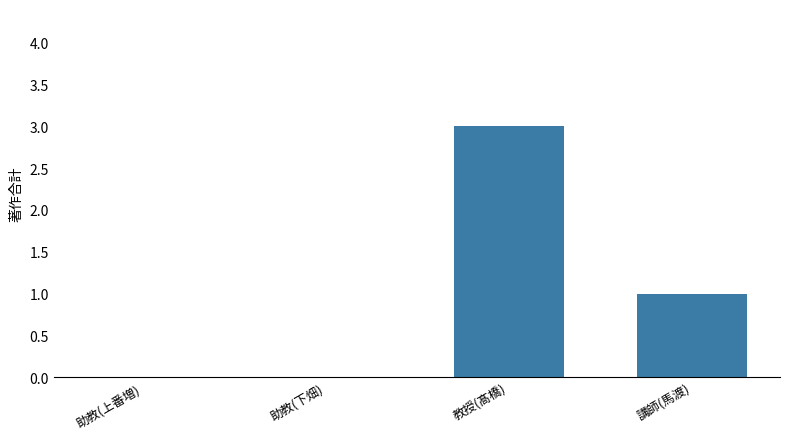

Approximately how many times larger is the value at 教授(髙橋) compared to 講師(馬渡)?

3.0